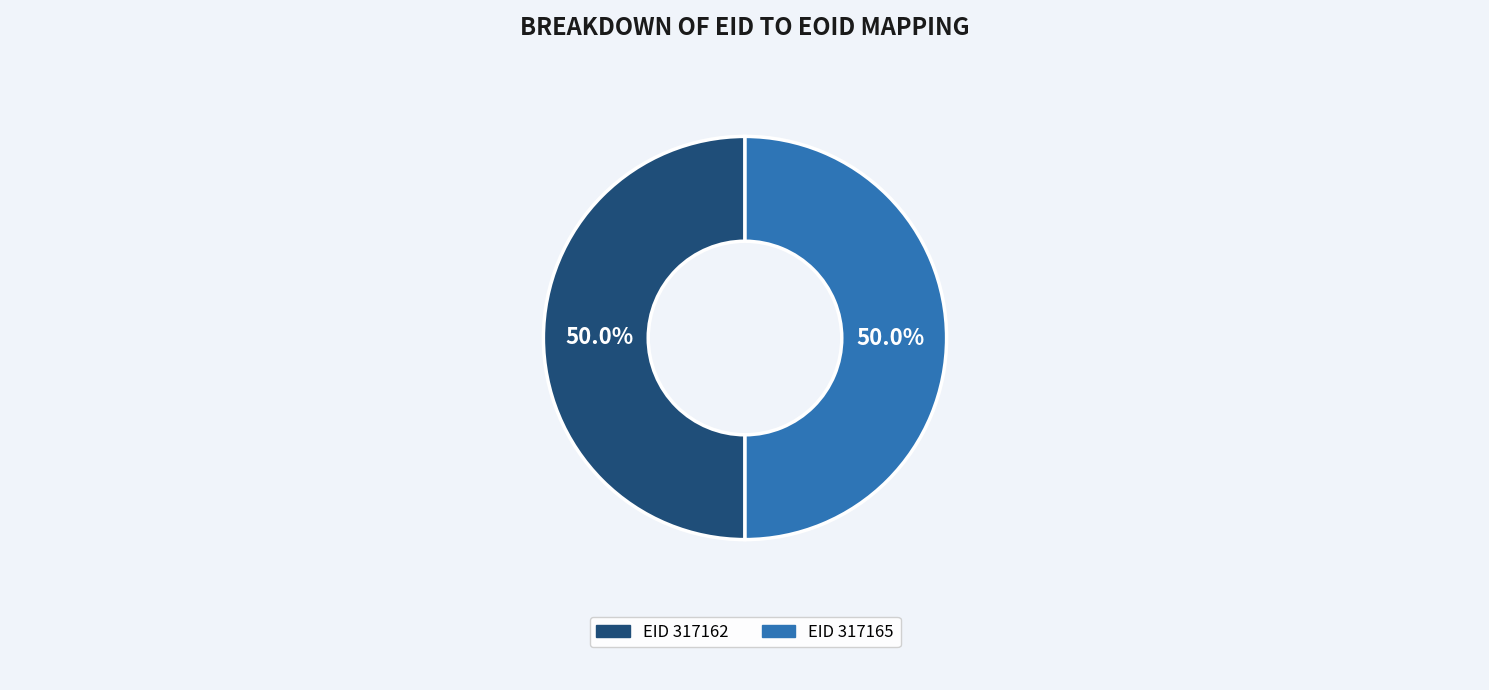

How many slices are in this pie chart?

2